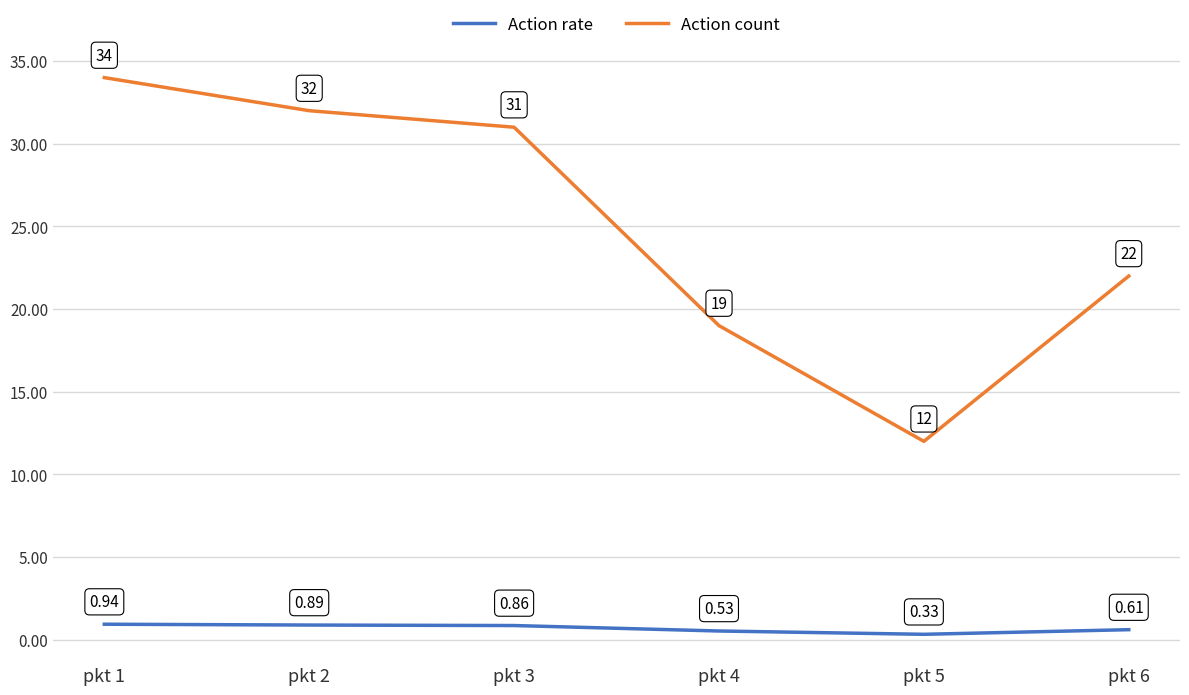

How many lines are shown in the chart?

2